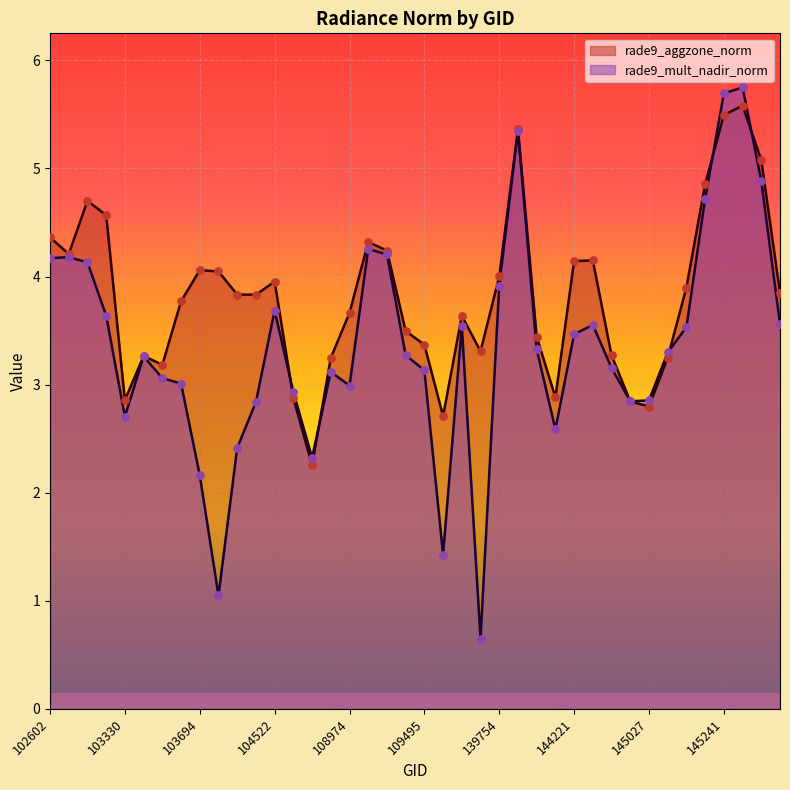

What is the total value across all series at 115692?

4.1